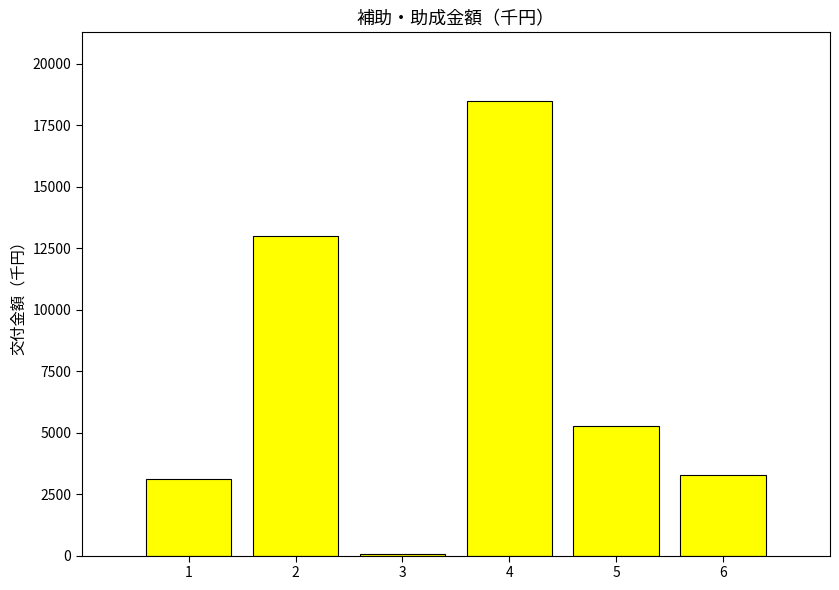

Is it true that the value at 4 is 5601?

False